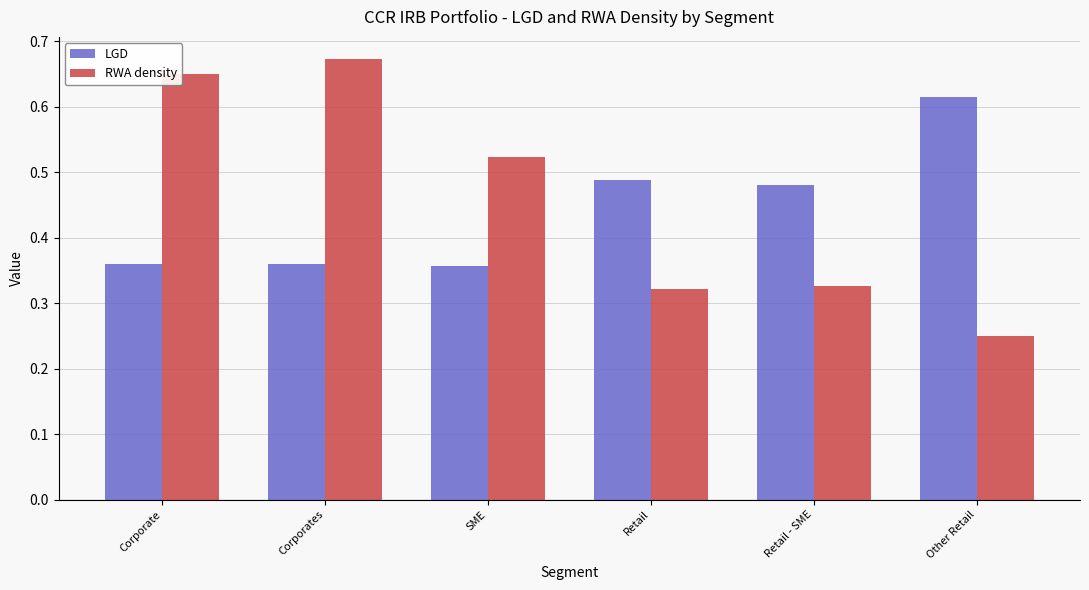

How many distinct data groups are displayed?

2